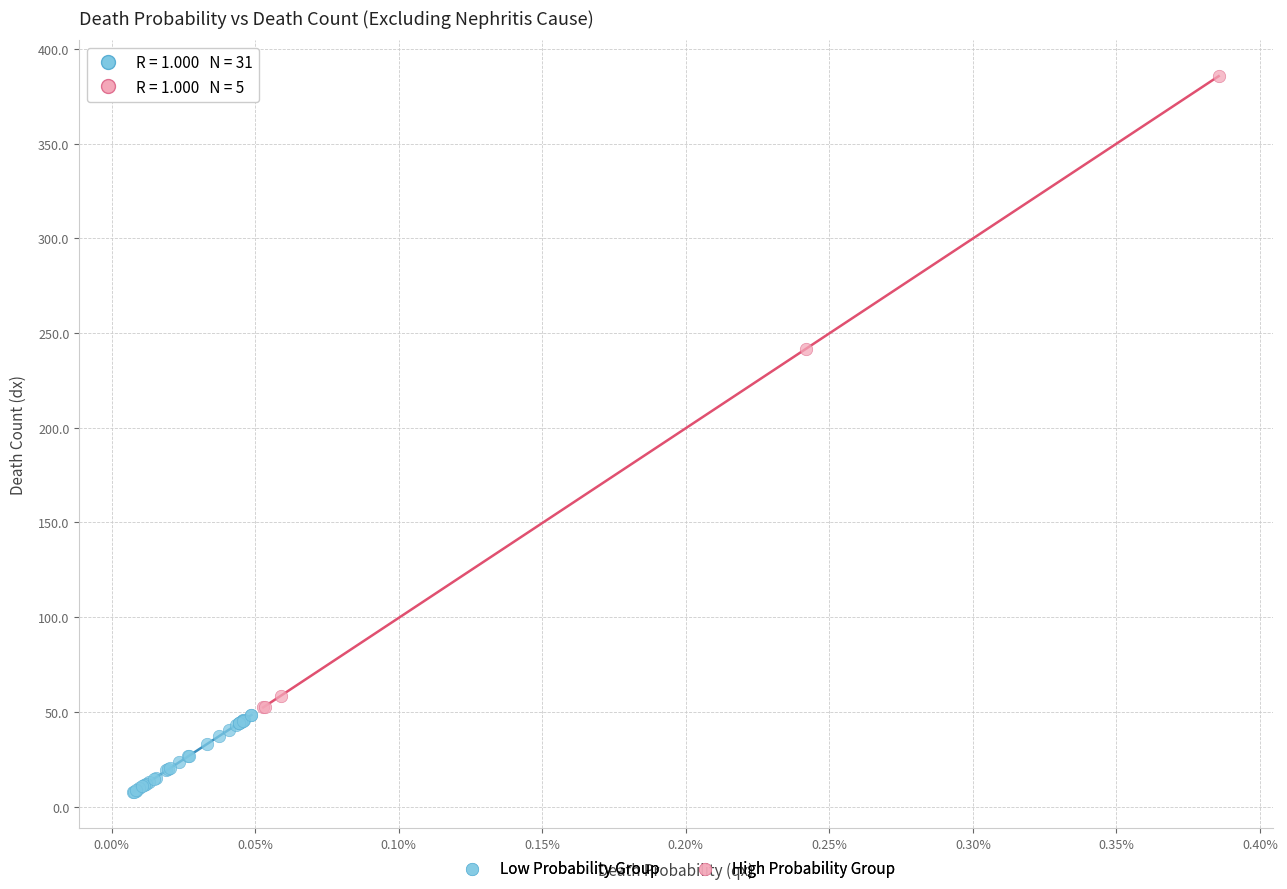

Which series contains the lowest Y value?

Low Probability Group